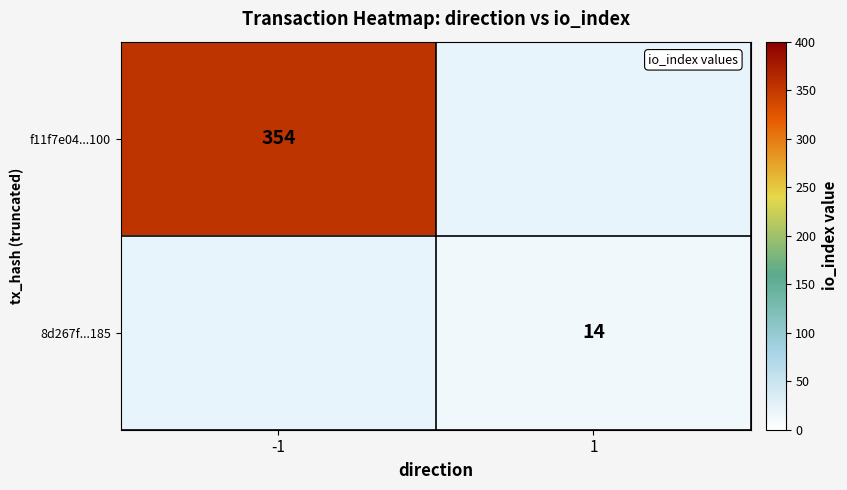

True or false: 8d267f...185 has a value of 8 at 1.

False